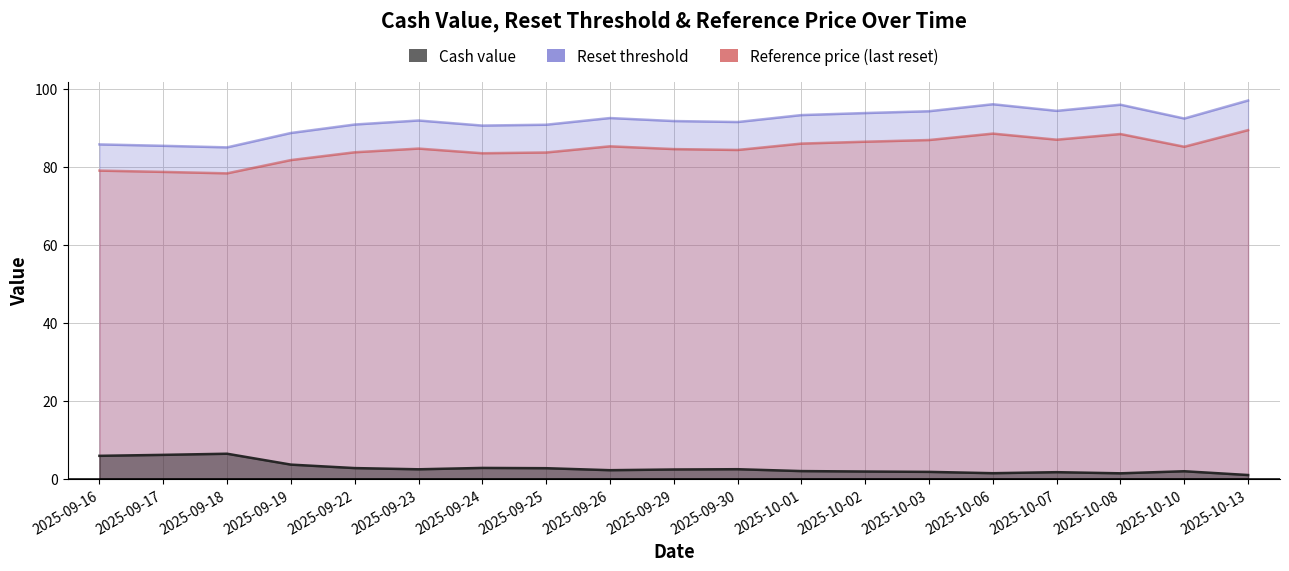

What is the highest value of the Reset threshold series?

97.0